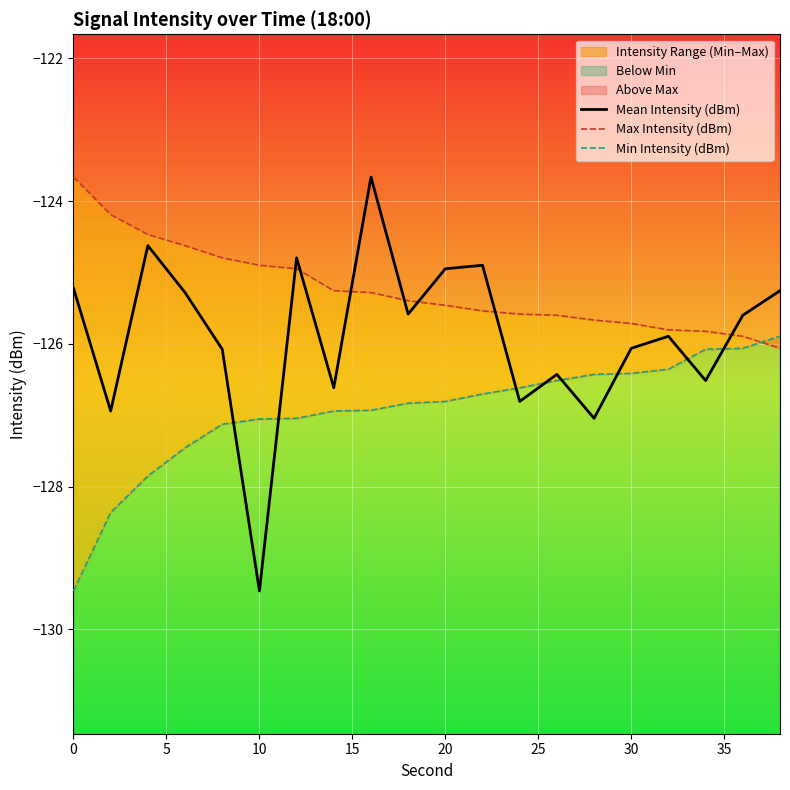

What is the minimum value for Mean Intensity (dBm)?

-129.5